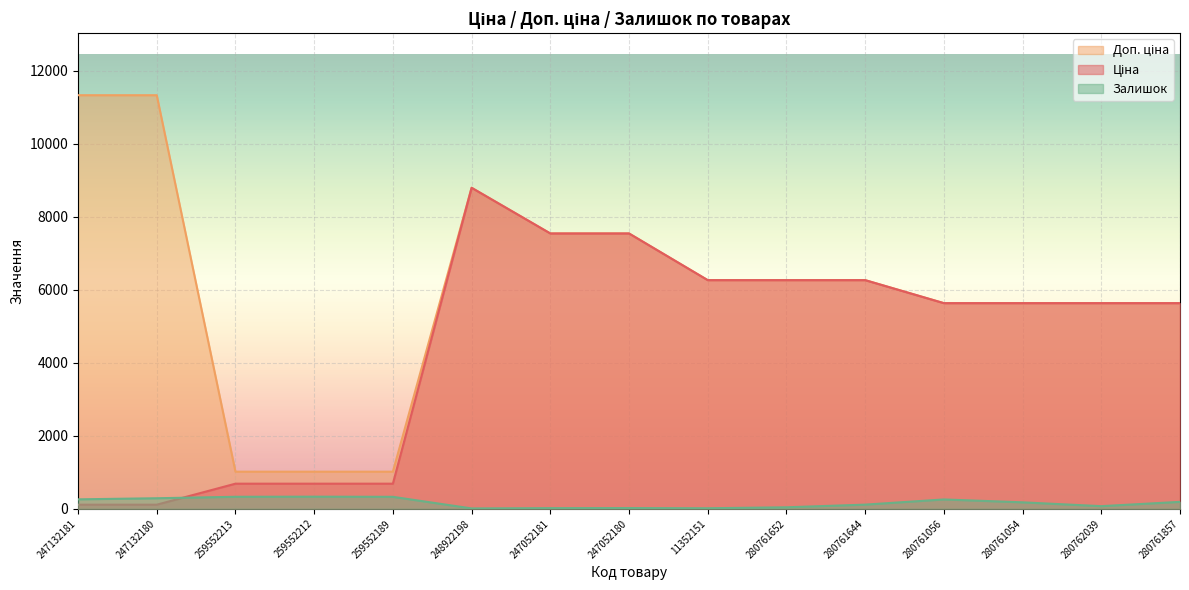

What is the difference between the maximum and second lowest values in the Ціна series?

8684.3